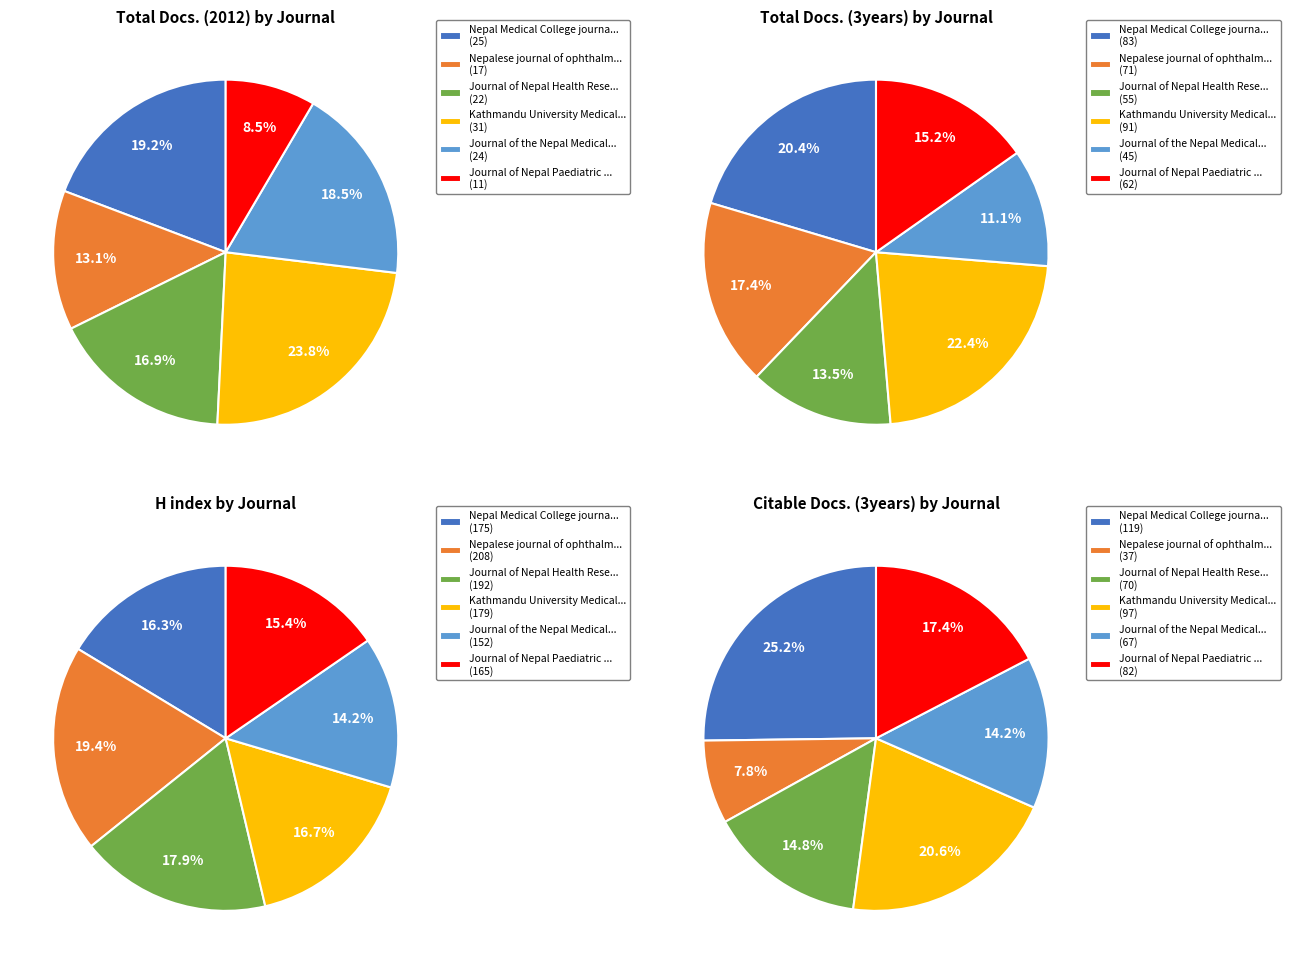

Which series has the widest spread of values?

Citable Docs. (3years)